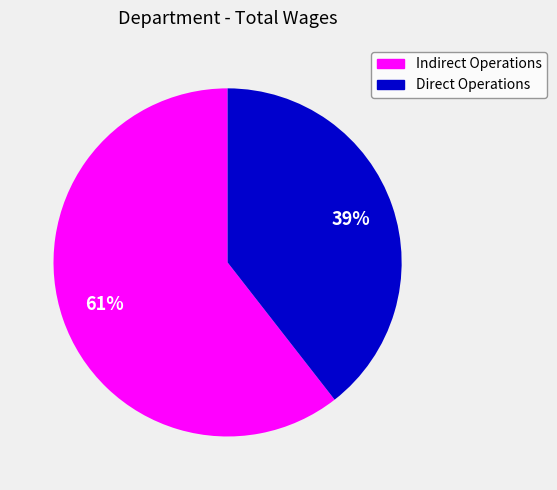

To the nearest percent, what is the average slice percentage?

50%